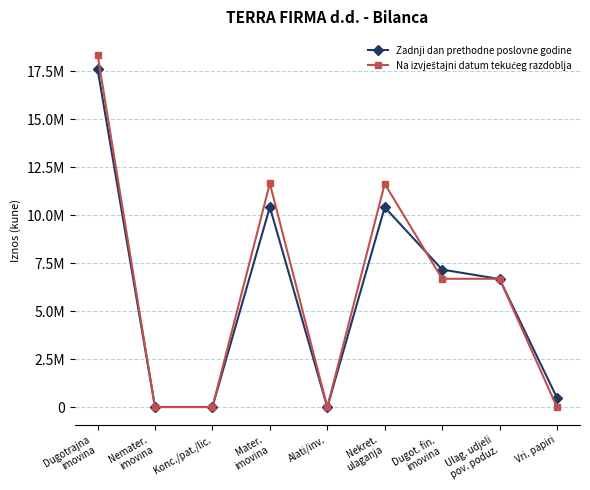

Does the chart have visible grid lines?

Yes